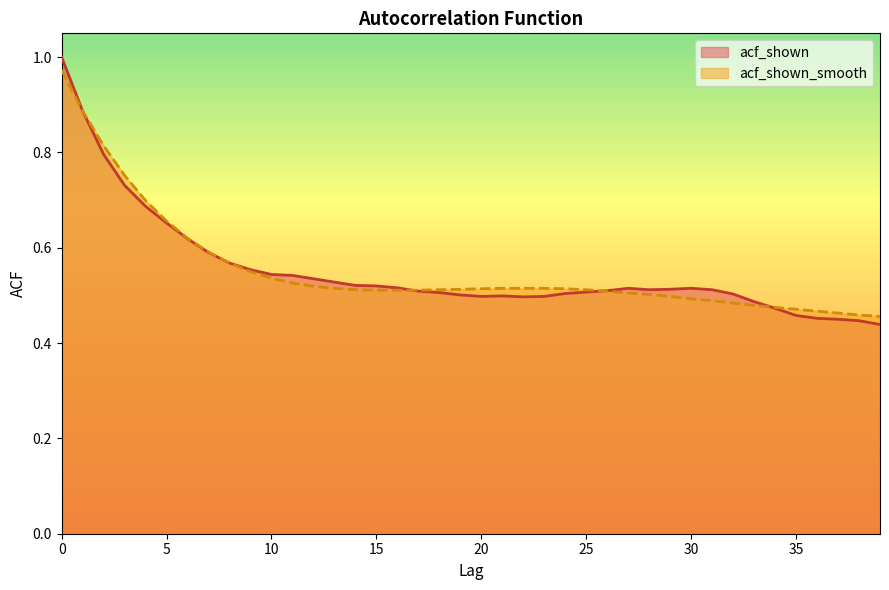

List the series in order of their peak value, lowest first.

acf_shown_smooth, acf_shown